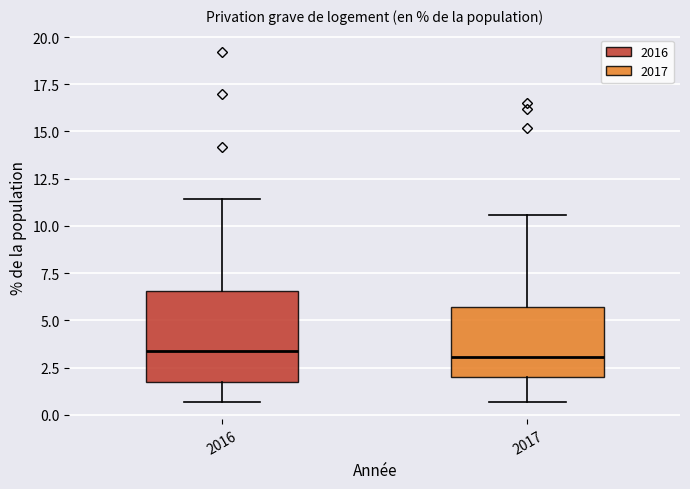

Comparing the boxes themselves (not the whiskers), which one is the tallest?

2016